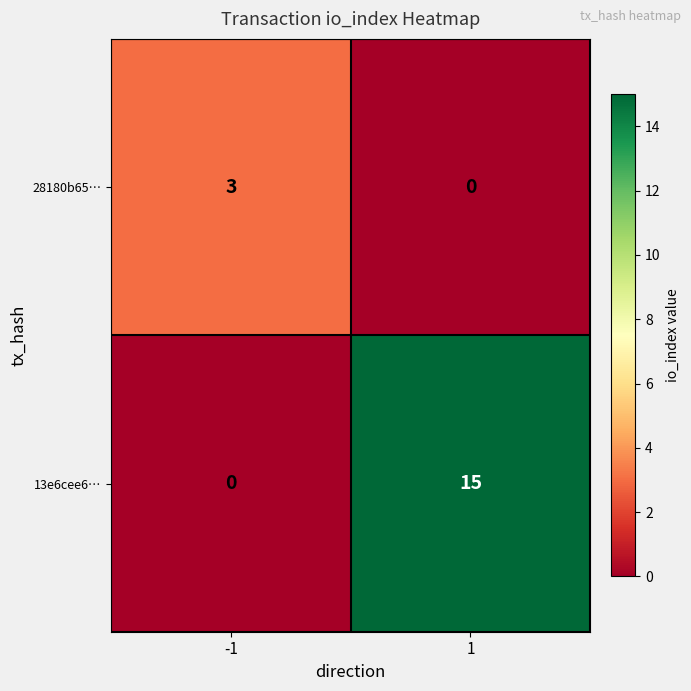

At -1, list the series in order from largest to smallest.

28180b65…, 13e6cee6…